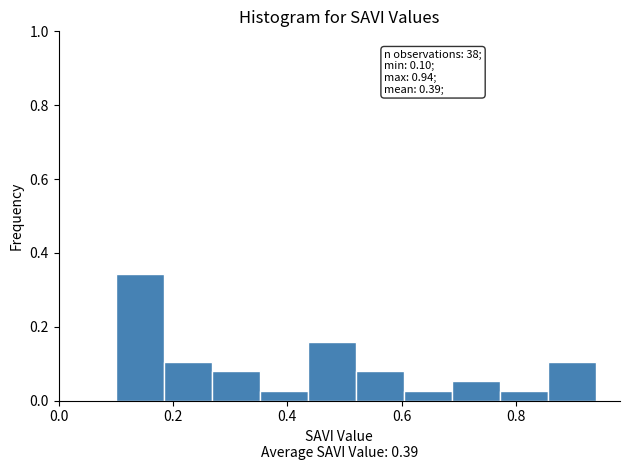

Which range on the x-axis has the tallest bar?

0.100 to 0.184